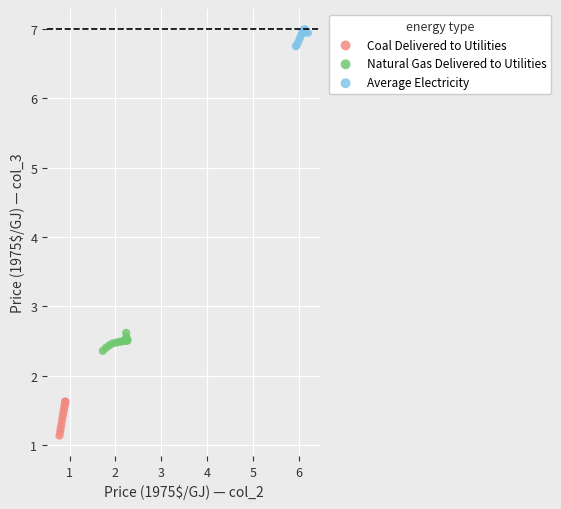

Which series contains the lowest Y value?

Coal Delivered to Utilities